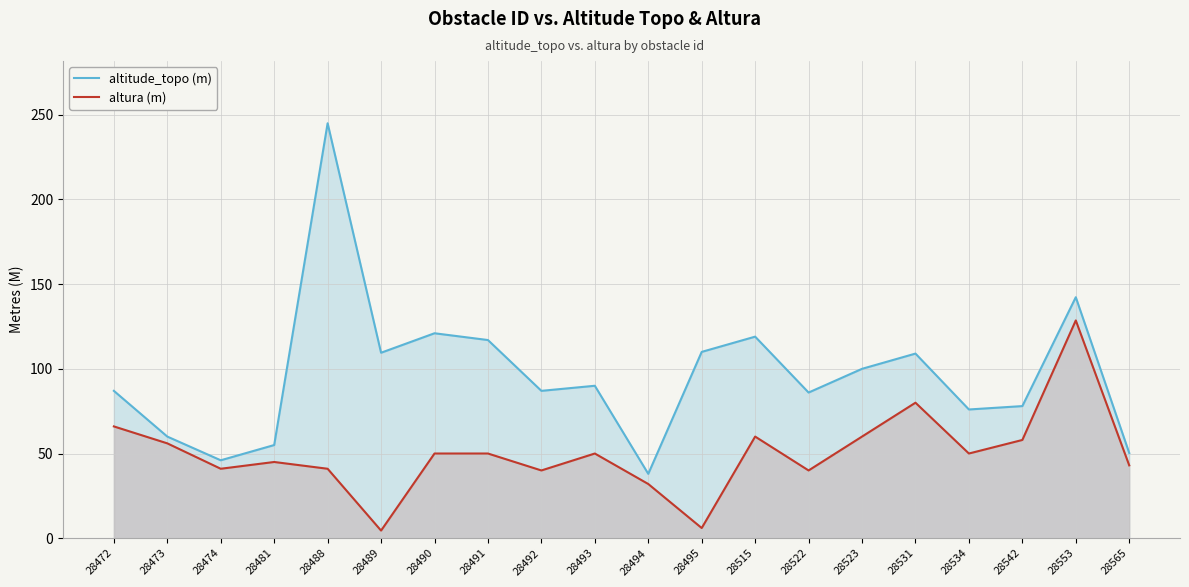

Which category has the highest value in the altitude_topo (m) series?

28488